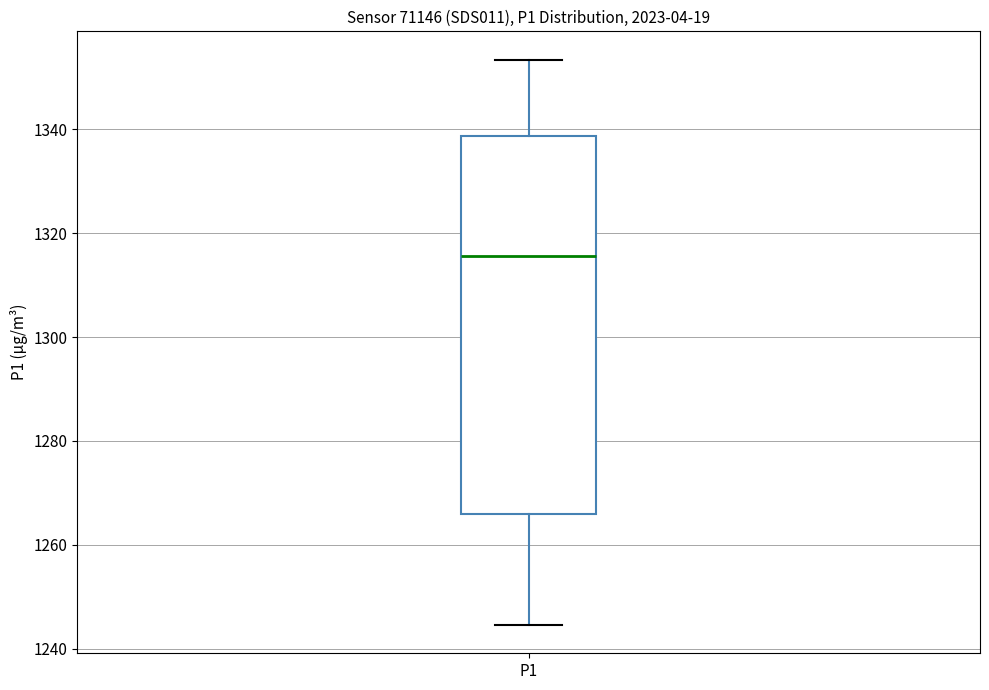

Transcribe this box plot: give where the median line is, the range the box spans, and where the two whiskers end, as read against the y-axis. The values are not printed on the chart, so give them approximately, as read against the axis.

median 1316, box 1266 to 1338, whiskers 1244 to 1354